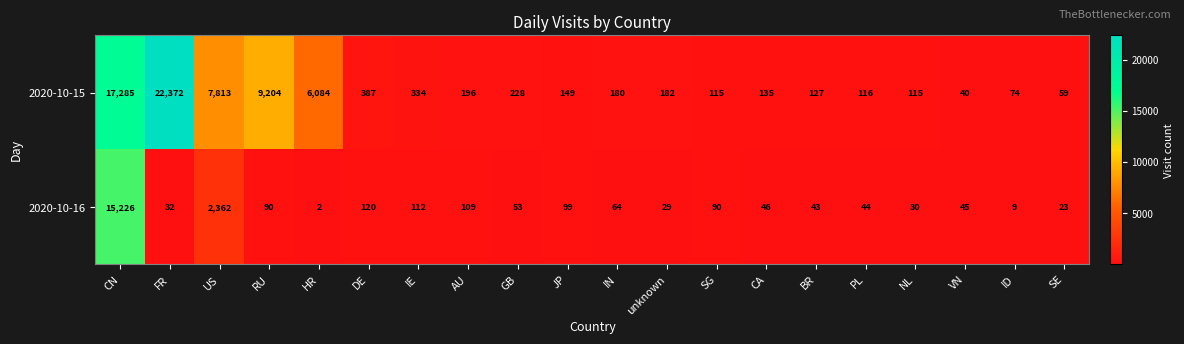

Which label corresponds to the smallest value in the chart?

HR